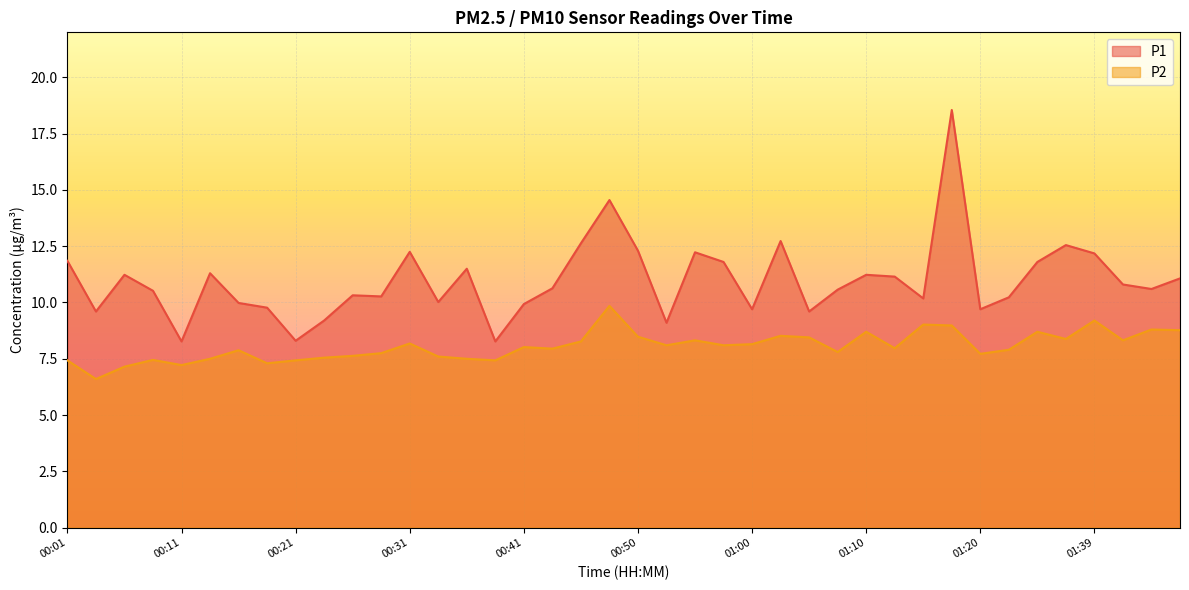

Reading left to right, what are all the values shown in this chart?

P1: 11.8	9.6	11.2	10.5	8.3	11.3	10.0	9.8	8.3	9.2	10.3	10.3	12.2	10.0	11.5	8.3	9.9	10.6	12.6	14.6	12.3	9.1	12.2	11.8	9.7	12.7	9.6	10.6	11.2	11.2	10.2	18.6	9.7	10.2	11.8	12.6	12.2	10.8	10.6	11.1
P2: 7.4	6.6	7.2	7.5	7.2	7.5	7.9	7.3	7.4	7.5	7.6	7.8	8.2	7.6	7.5	7.4	8.0	8.0	8.3	9.8	8.5	8.1	8.3	8.1	8.2	8.5	8.4	7.8	8.7	8.0	9.0	9.0	7.7	7.9	8.7	8.4	9.2	8.3	8.8	8.8